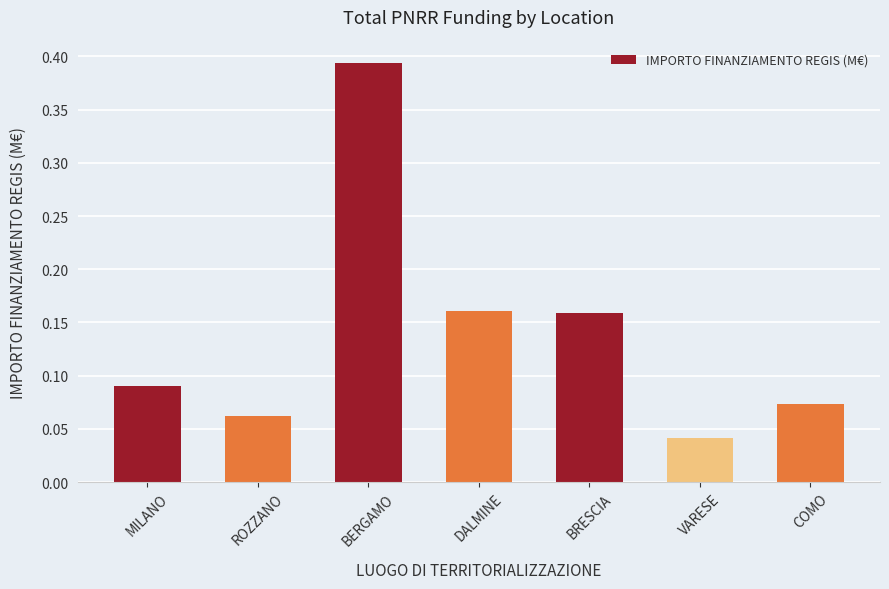

Is it true that the value at ROZZANO is 0.0?

False